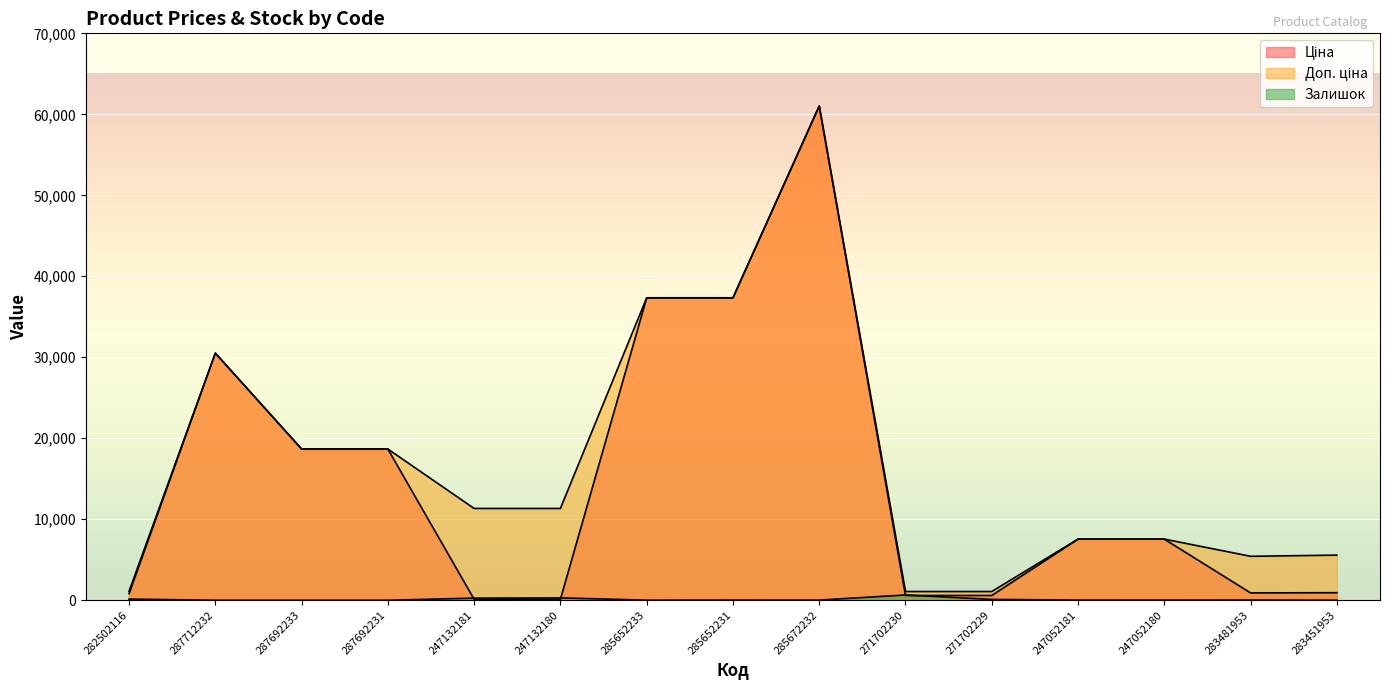

At which label does Залишок reach its minimum?

287712232